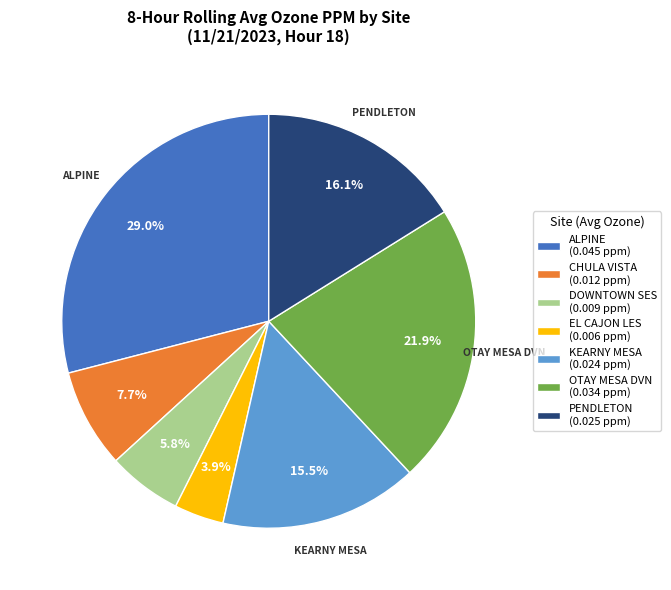

Is it true that PENDLETON is 25% of the pie?

False